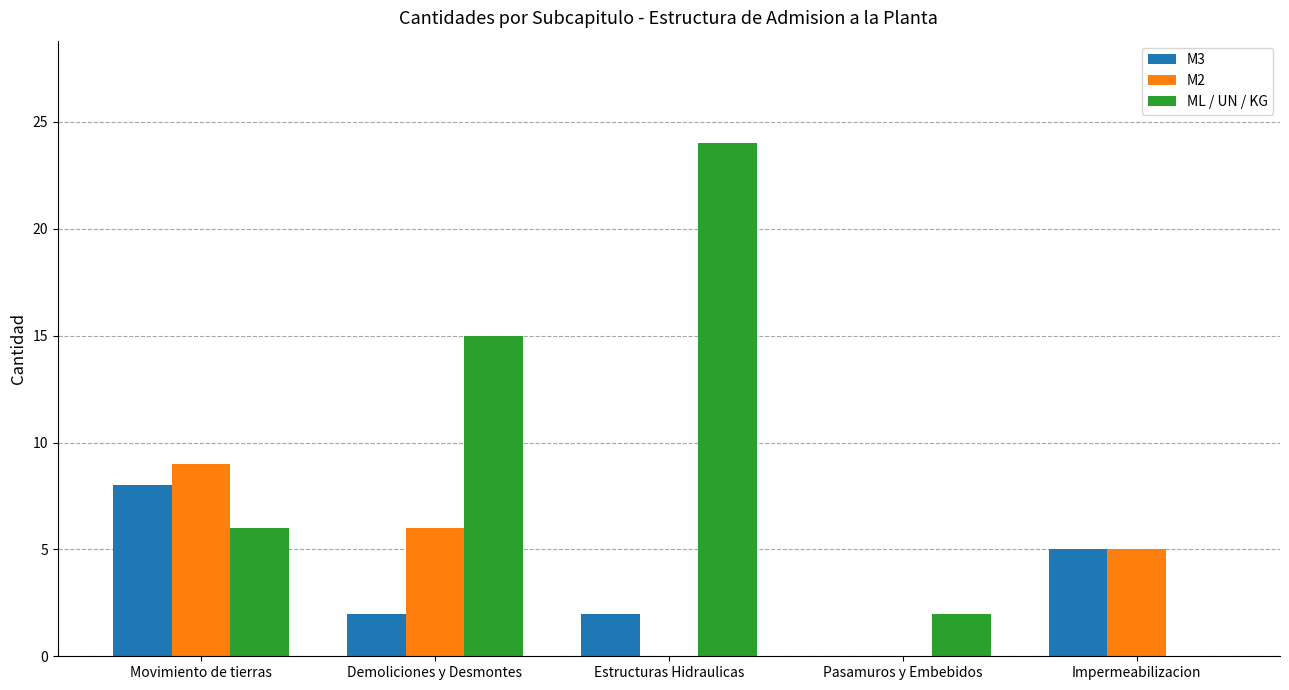

Where is M3 nearest to the value 4?

Impermeabilizacion